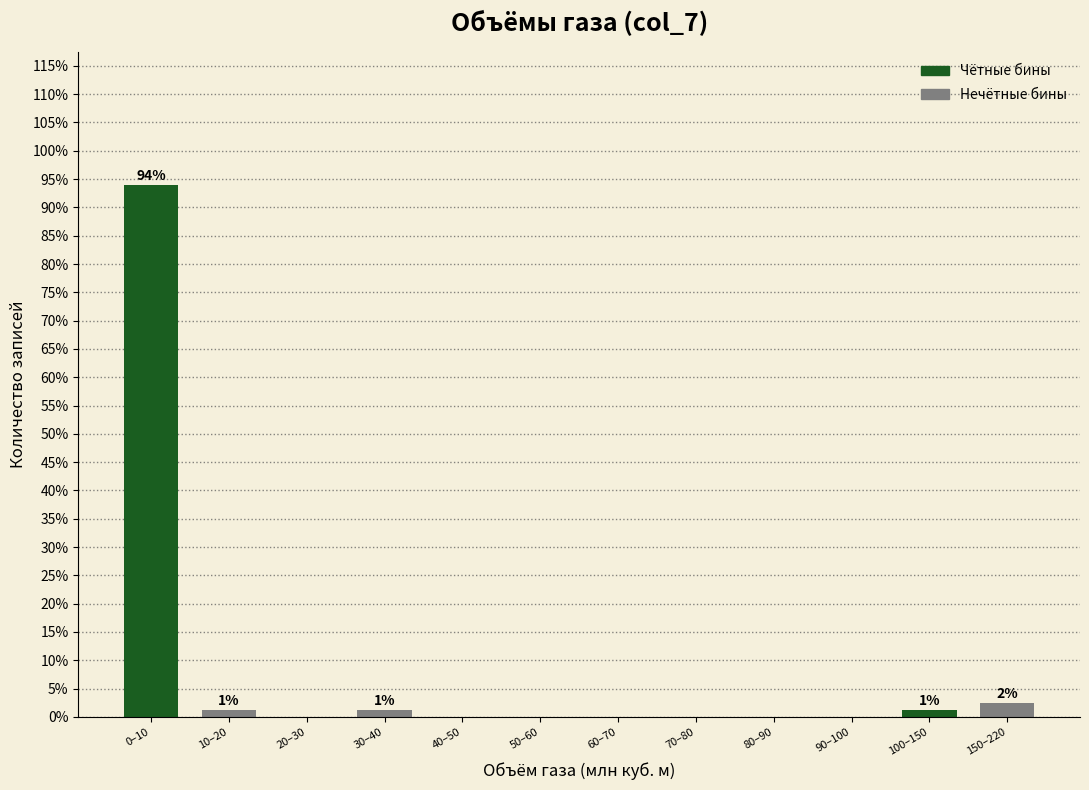

Reading right to left, what are all the values shown in this chart?

150–220=2.4	100–150=1.2	90–100=0.0	80–90=0.0	70–80=0.0	60–70=0.0	50–60=0.0	40–50=0.0	30–40=1.2	20–30=0.0	10–20=1.2	0–10=94.0